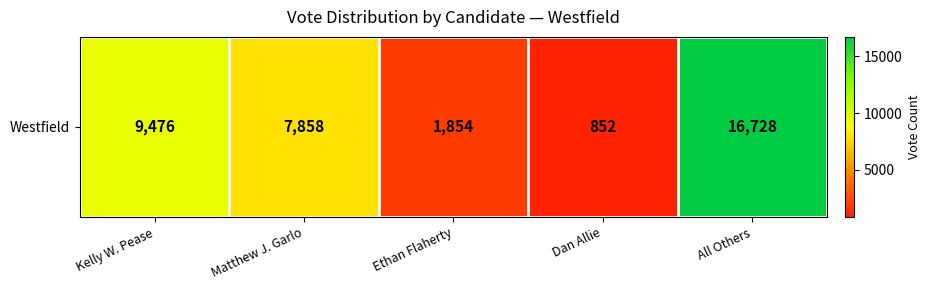

What is the change in value from Ethan Flaherty to Dan Allie?

-1002